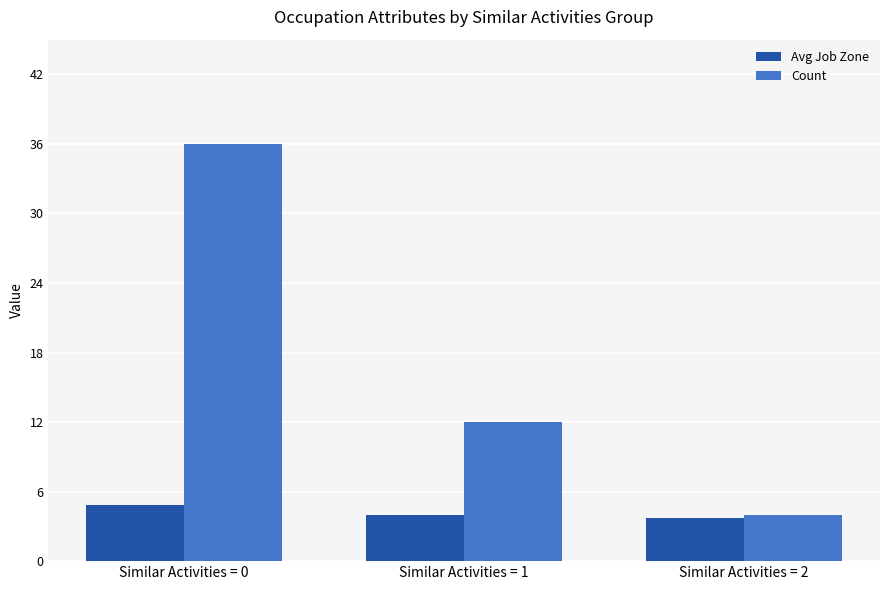

Reading right to left, extract all data points from this chart.

Avg Job Zone: Similar Activities = 2=3.8	Similar Activities = 1=4.0	Similar Activities = 0=4.8
Count: Similar Activities = 2=4.0	Similar Activities = 1=12.0	Similar Activities = 0=36.0